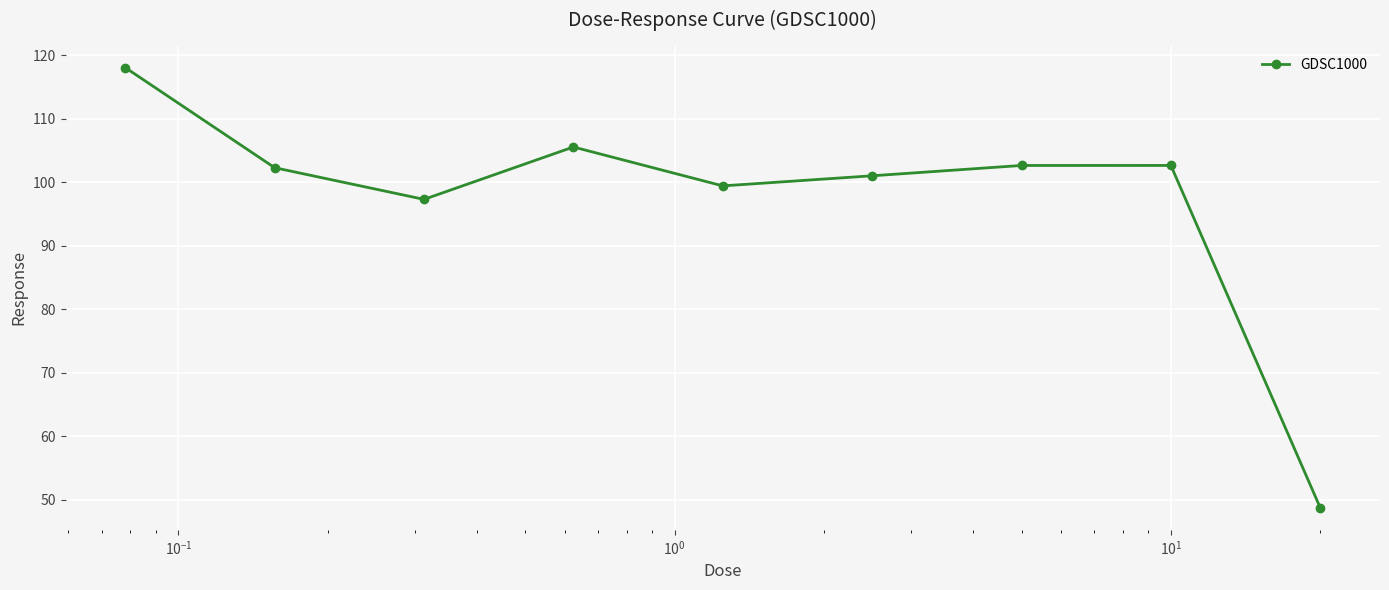

How many lines are shown in the chart?

1